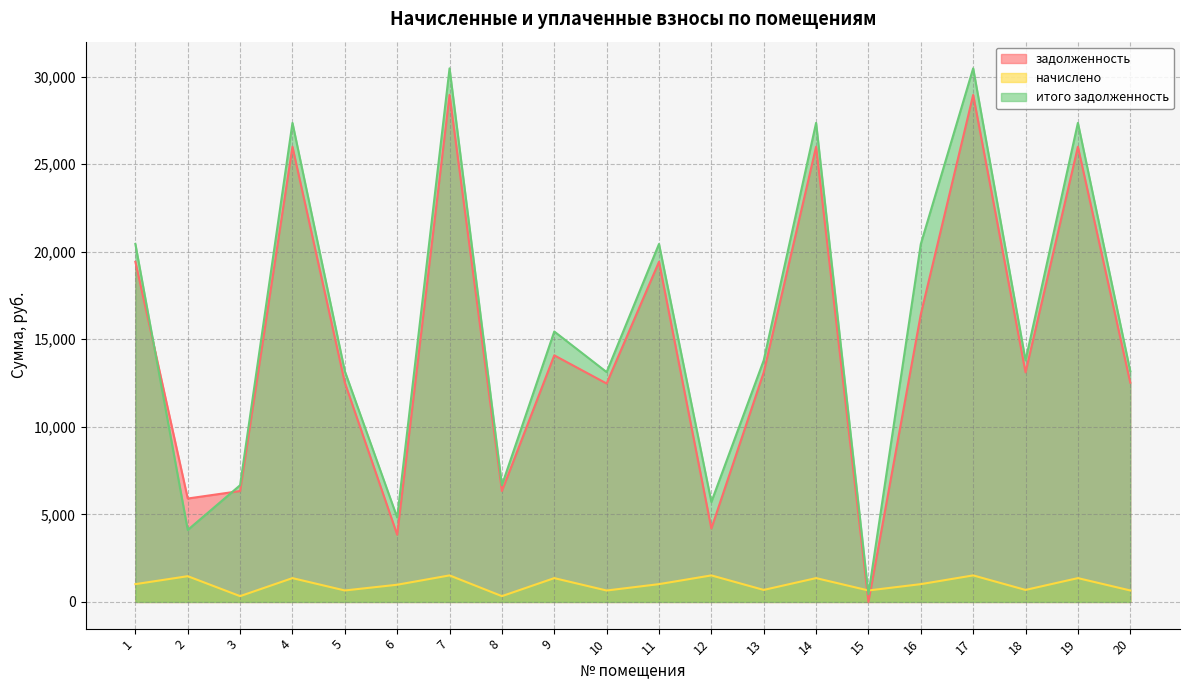

Which has a higher value, 13 or 4?

4